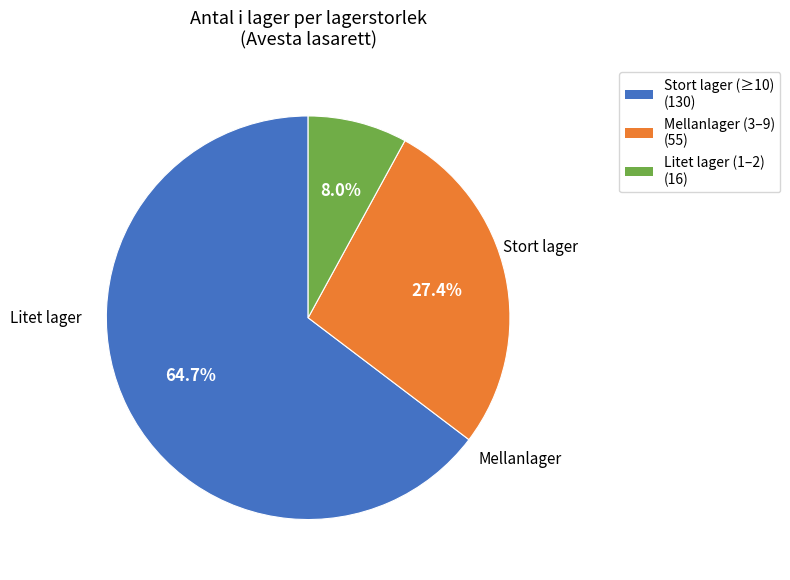

Is there a majority slice in this chart?

Yes